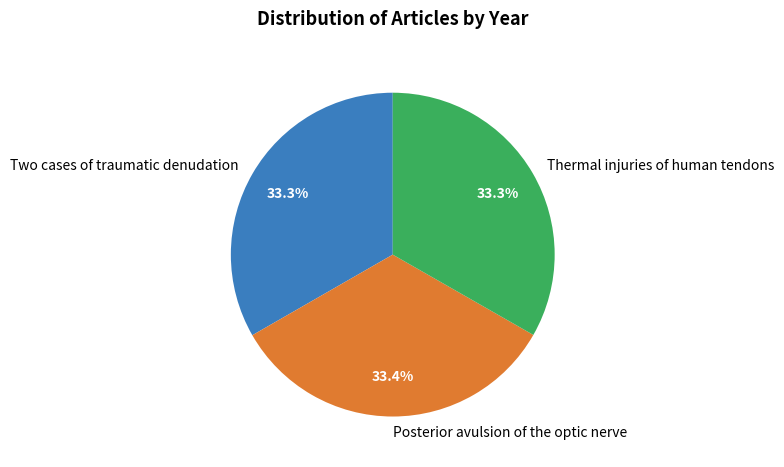

To the nearest percent, what is the combined percentage of Two cases of traumatic denudation and Posterior avulsion of the optic nerve?

67%